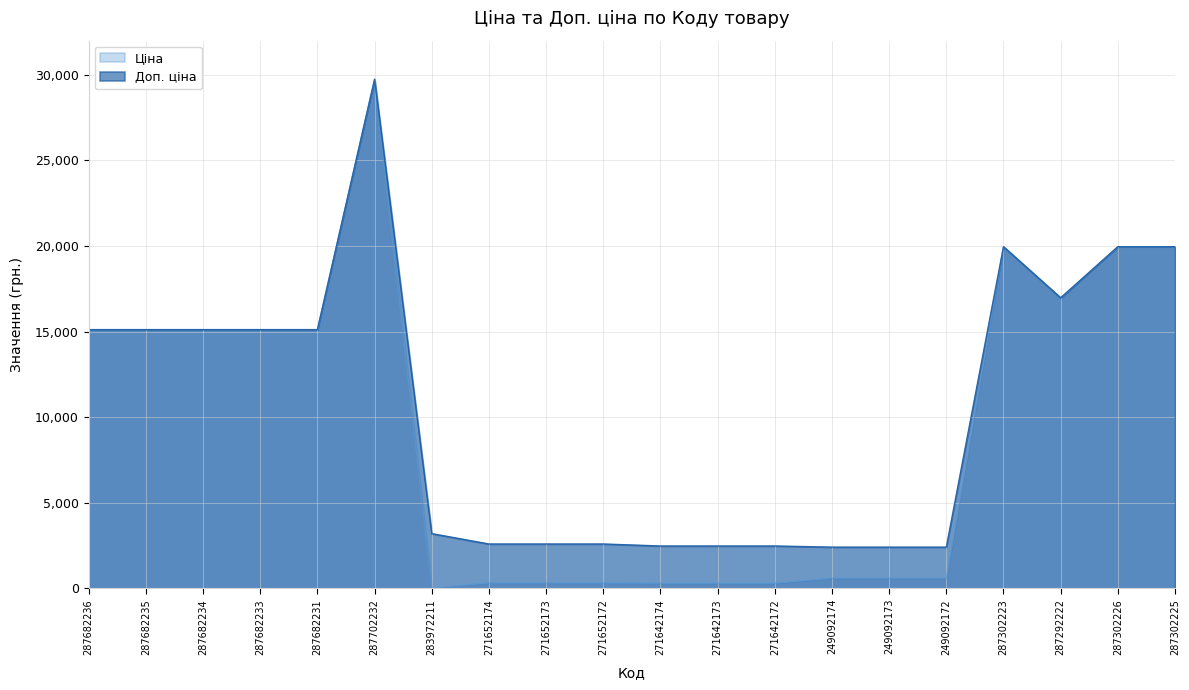

How many categories are shown in the chart?

20